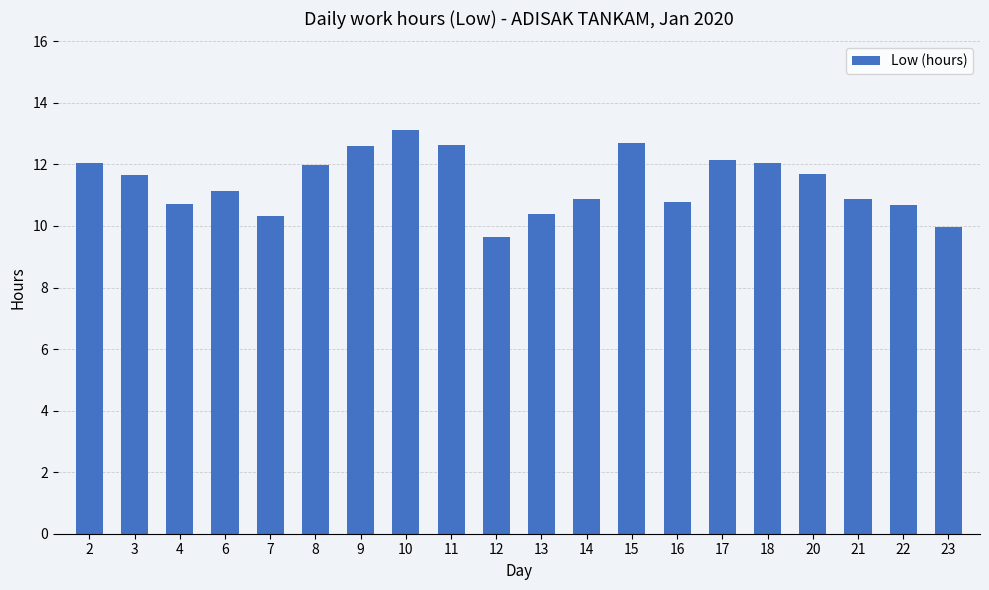

Which category has the highest value across all series?

10